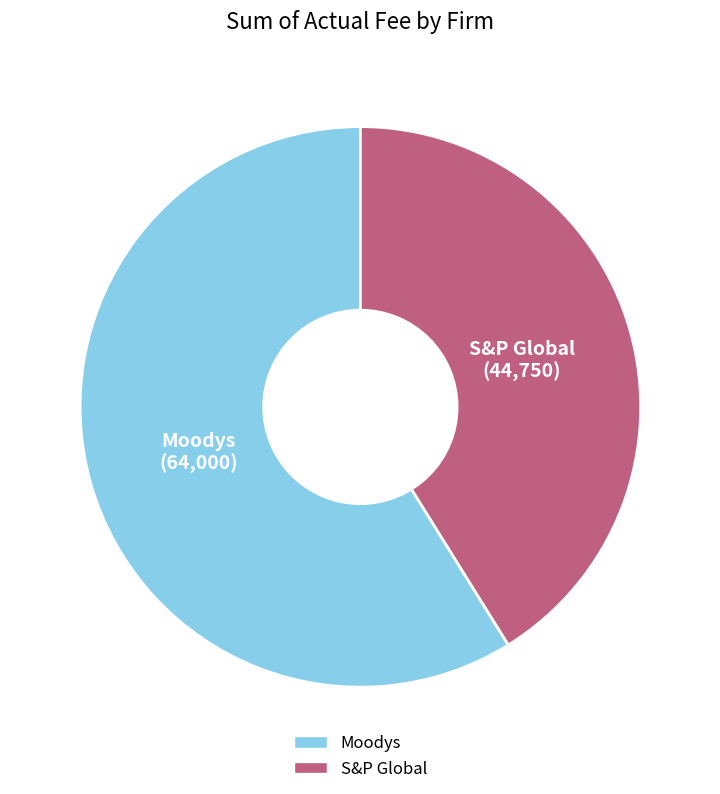

Rank the categories by value from highest to lowest.

Moodys, S&P Global